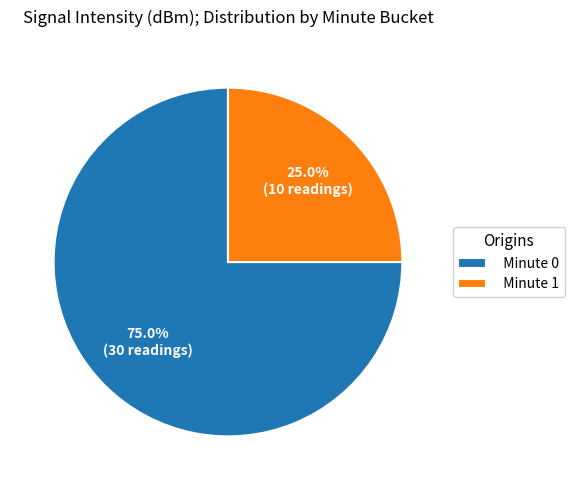

Which has a higher value, Minute 1 or Minute 0?

Minute 0